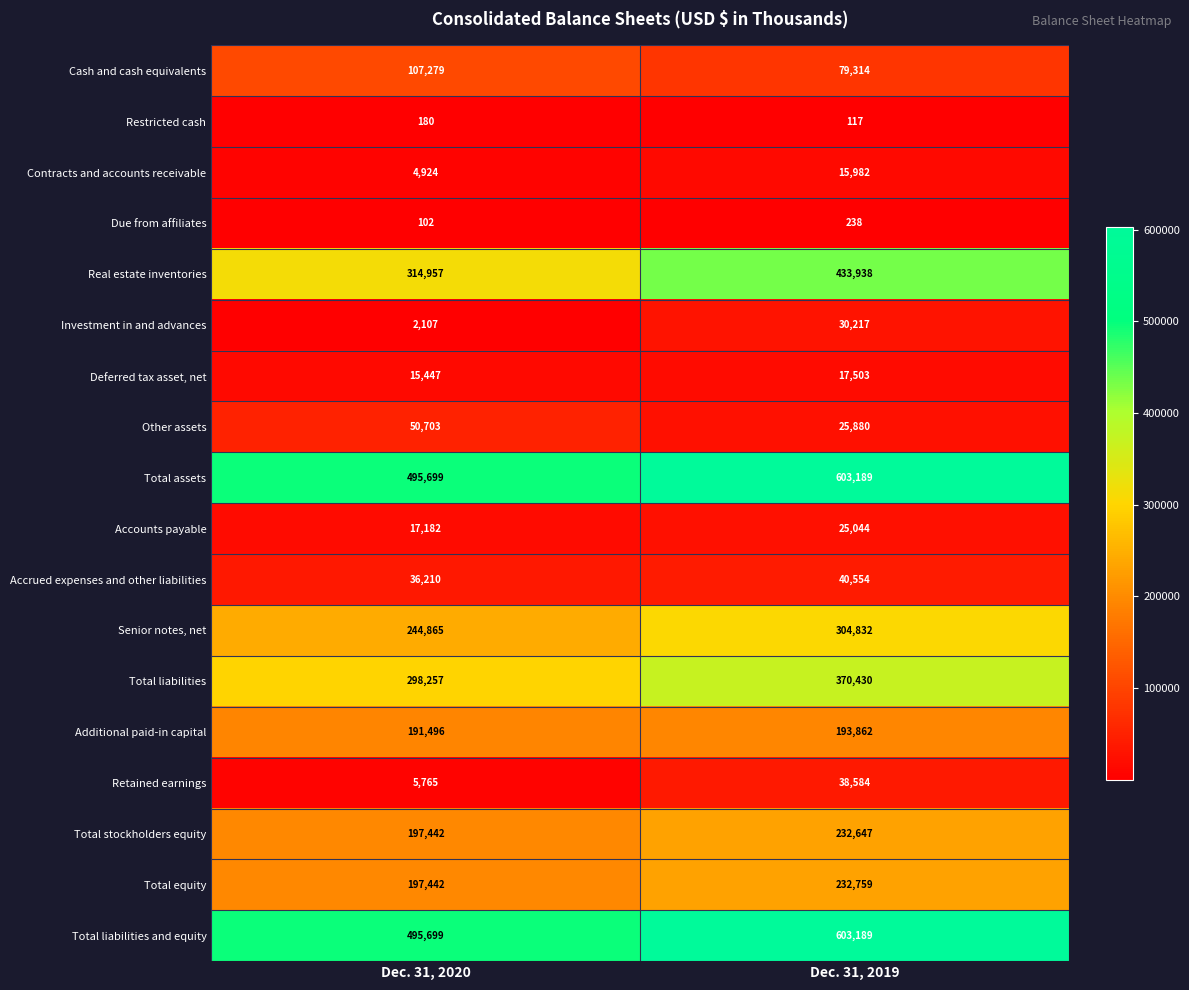

At how many categories does at least one series exceed 351283?

2